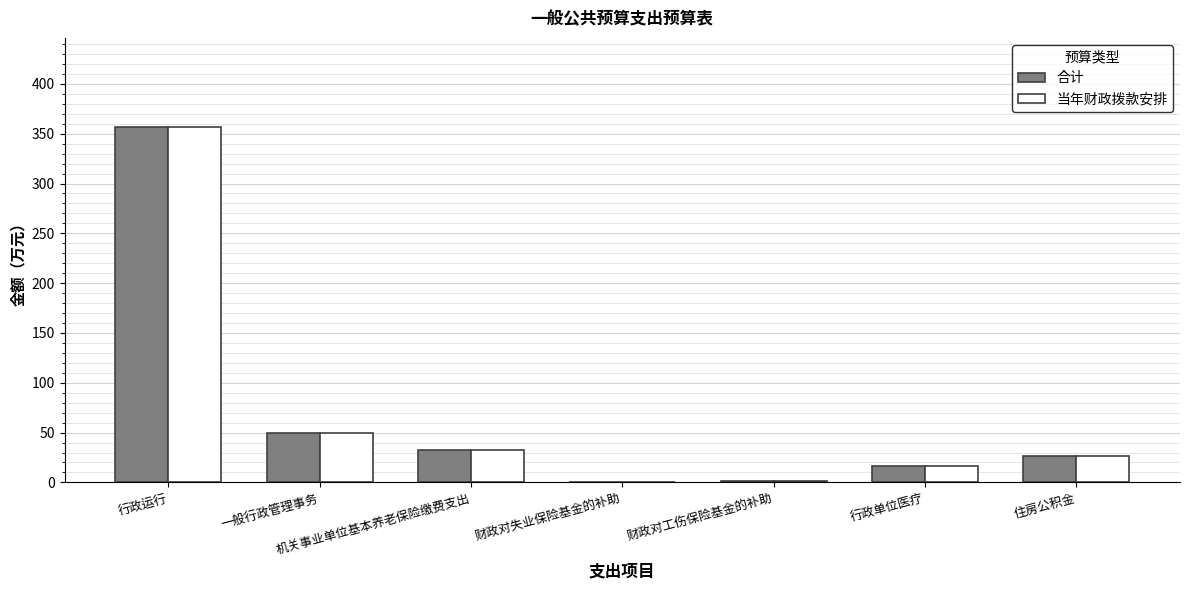

At which label is 当年财政拨款安排 closest to 178?

一般行政管理事务